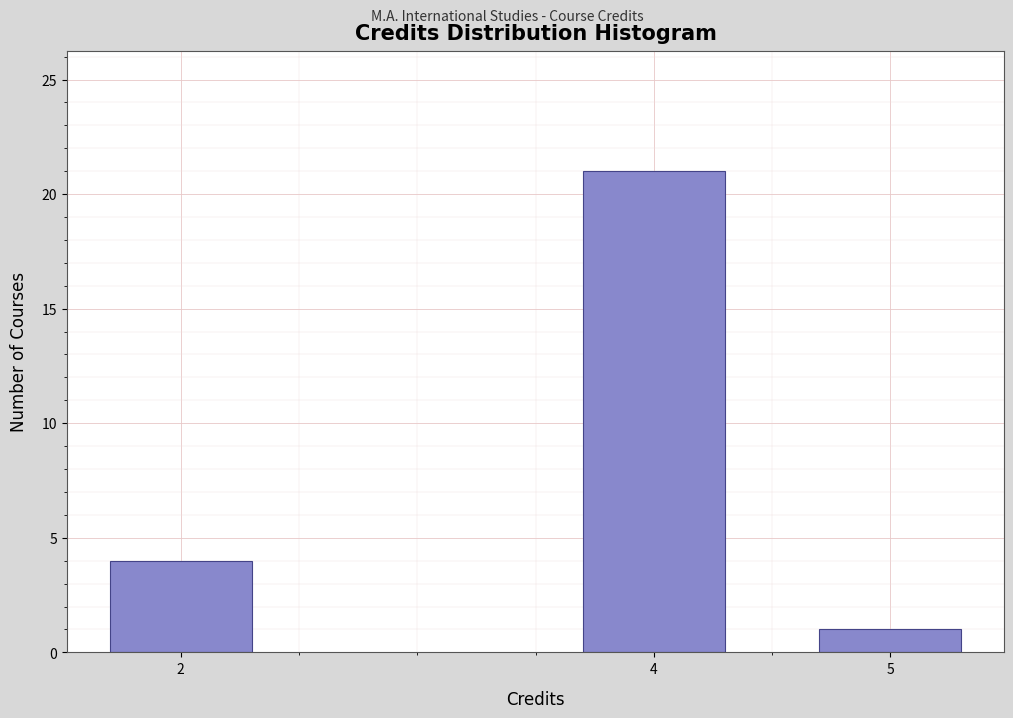

Reading right to left, list all the values displayed in this chart.

5=1	4=21	2=4